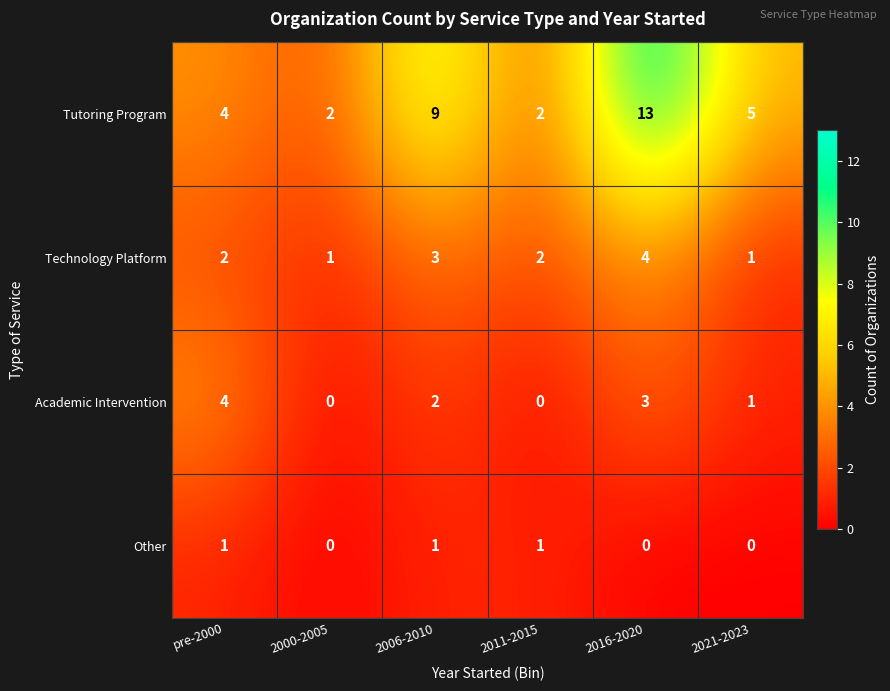

Reading right to left, extract all data points from this chart.

Tutoring Program: 5	13	2	9	2	4
Technology Platform: 1	4	2	3	1	2
Academic Intervention: 1	3	0	2	0	4
Other: 0	0	1	1	0	1